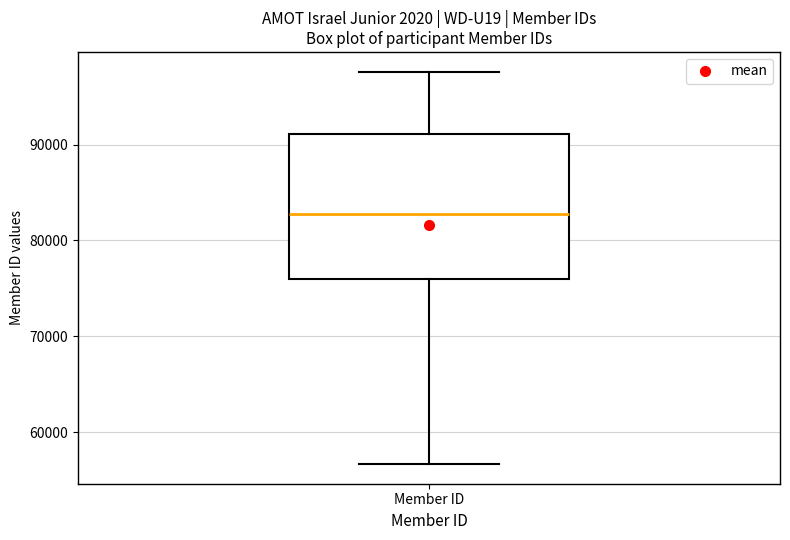

Where does the lower whisker of the box for Member ID end on the y-axis? The values are not printed on the chart, so give them approximately, as read against the axis.

57000